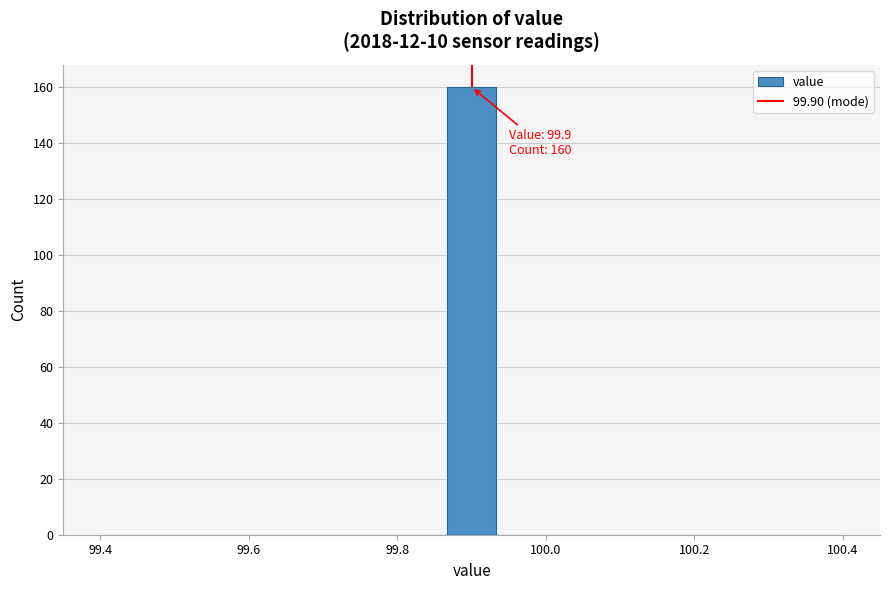

Around what value on the x-axis is the tallest bar? Give the approximate position of its centre, as read against the axis.

99.90